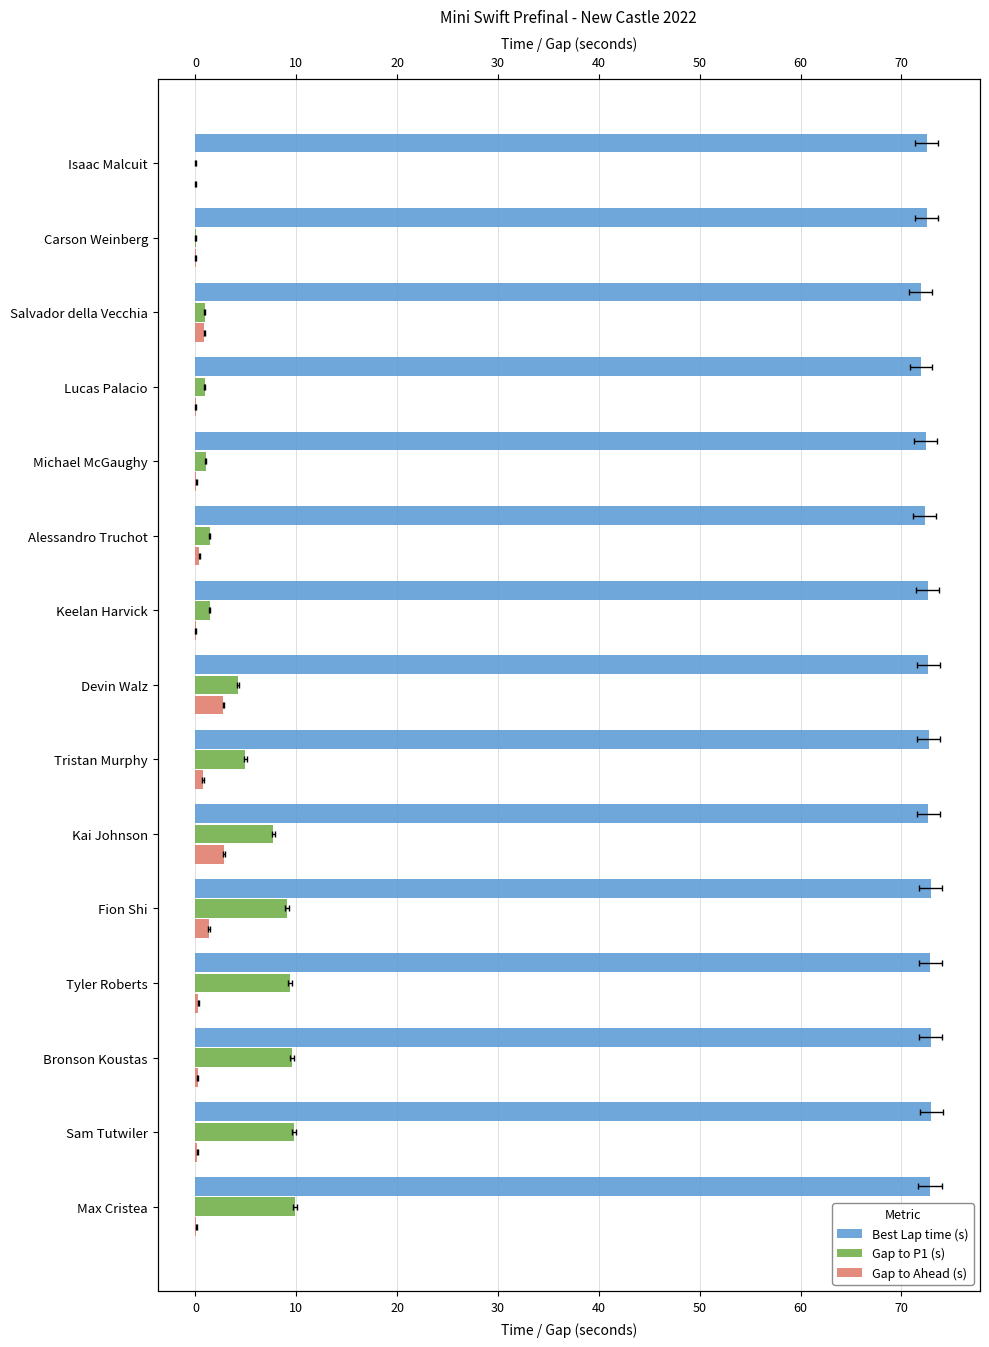

At Sam Tutwiler, list the series in order from largest to smallest.

Best Lap time (s), Gap to P1 (s), Gap to Ahead (s)